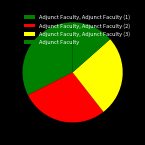

How many segments does this pie chart have?

4